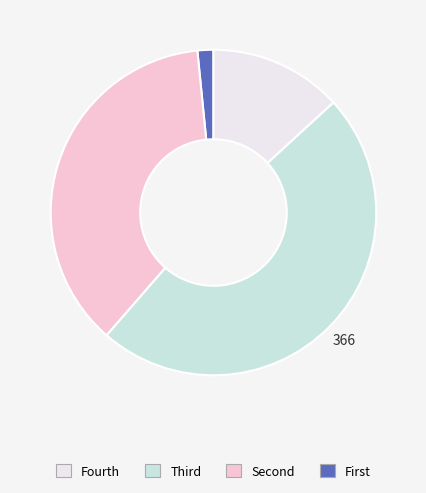

Does any single category account for the majority?

No